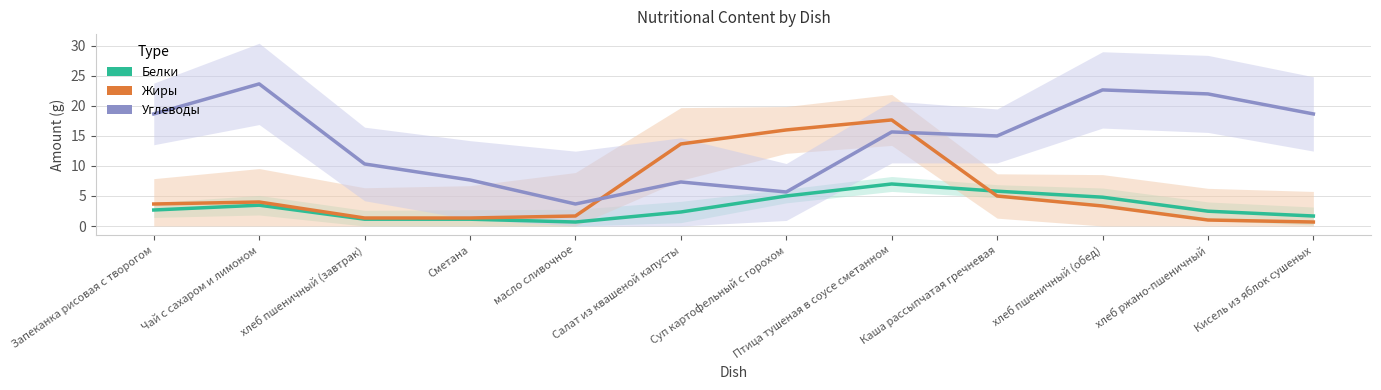

What is the sum of the Белки values at Суп картофельный с горохом and Птица тушеная в соусе сметанном?

12.0